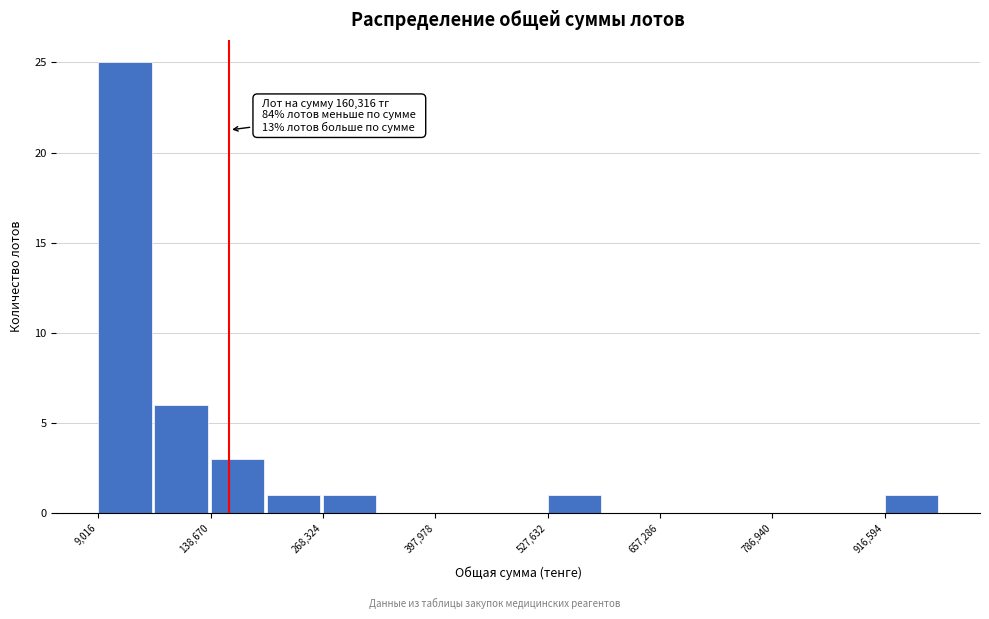

Around what value on the x-axis is the tallest bar? Give the approximate position of its centre, as read against the axis.

40000